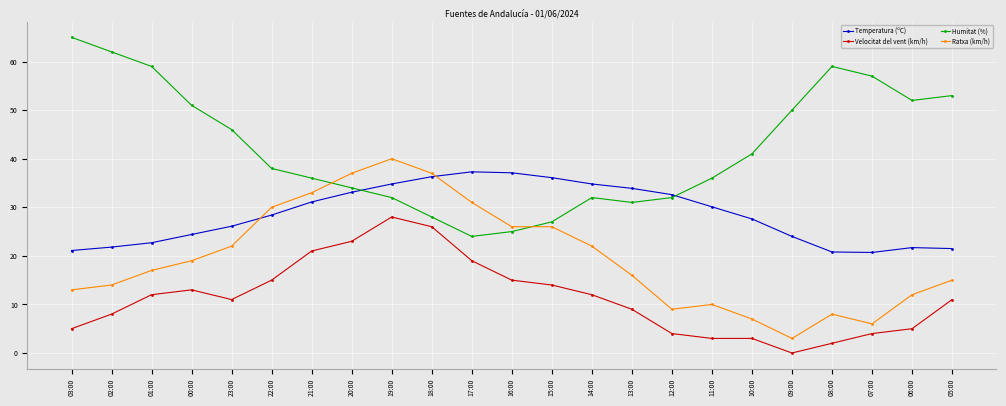

Between 13:00 and 05:00, which series saw the biggest shift?

Humitat (%)